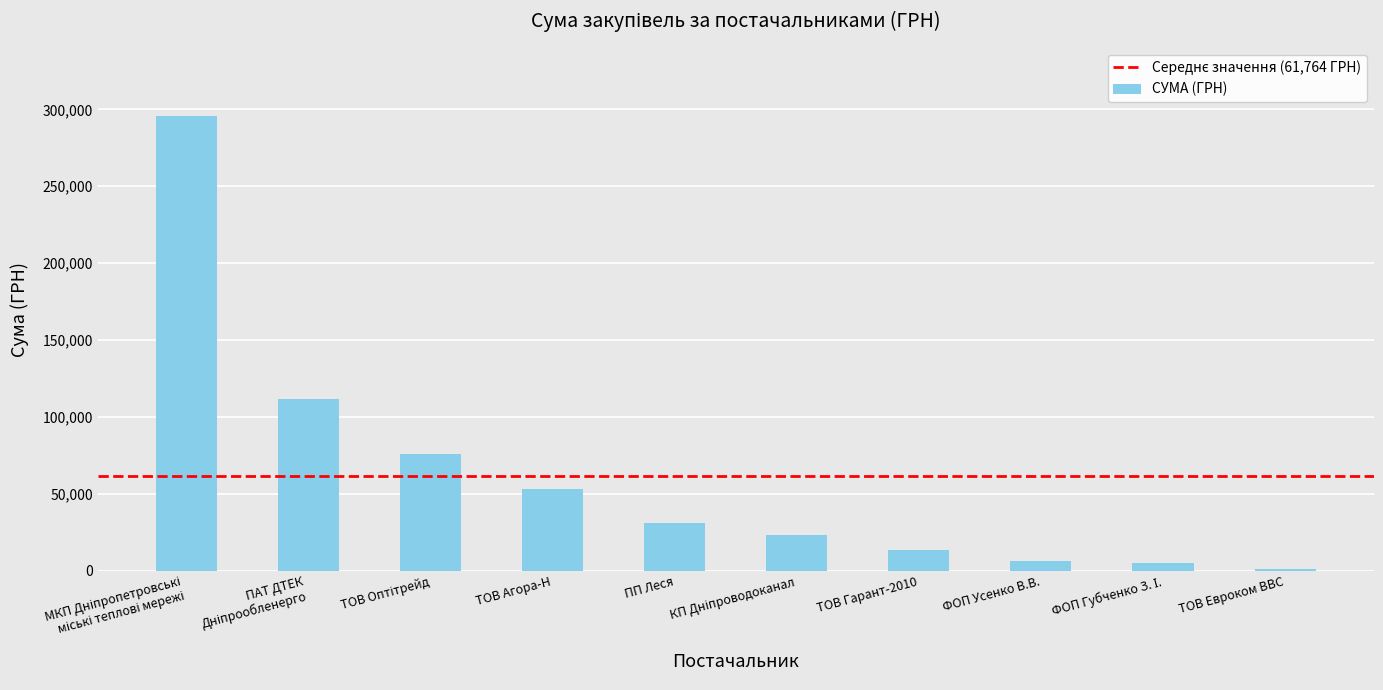

What is the label of the 4th bar from the right?

ТОВ Гарант-2010